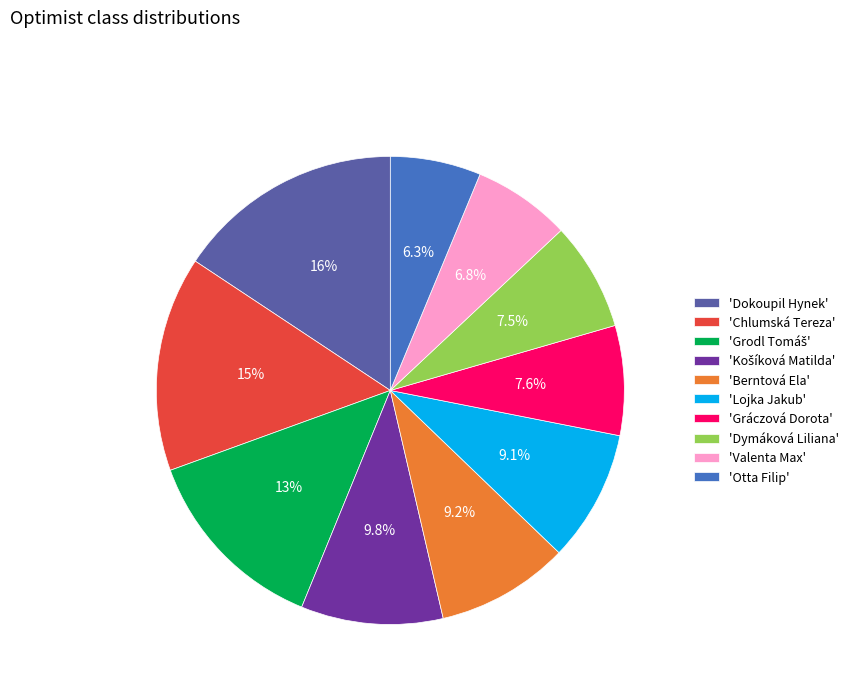

Which slice is the largest?

'Dokoupil Hynek'